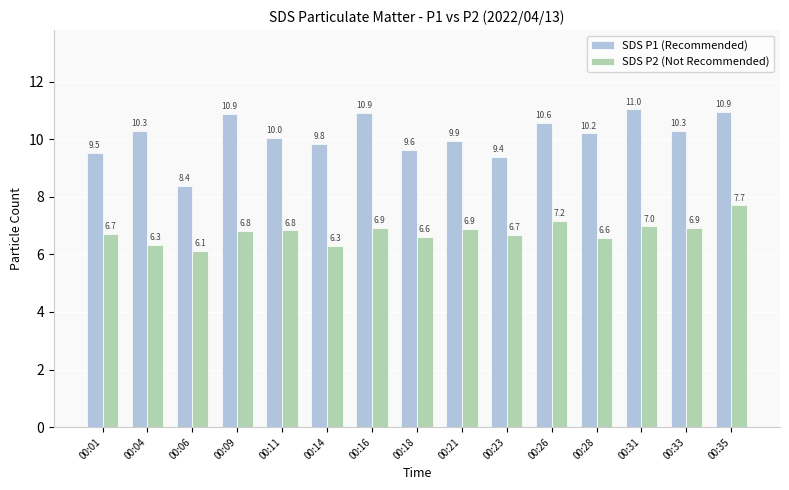

At which category does the chart reach its peak across all series?

00:31